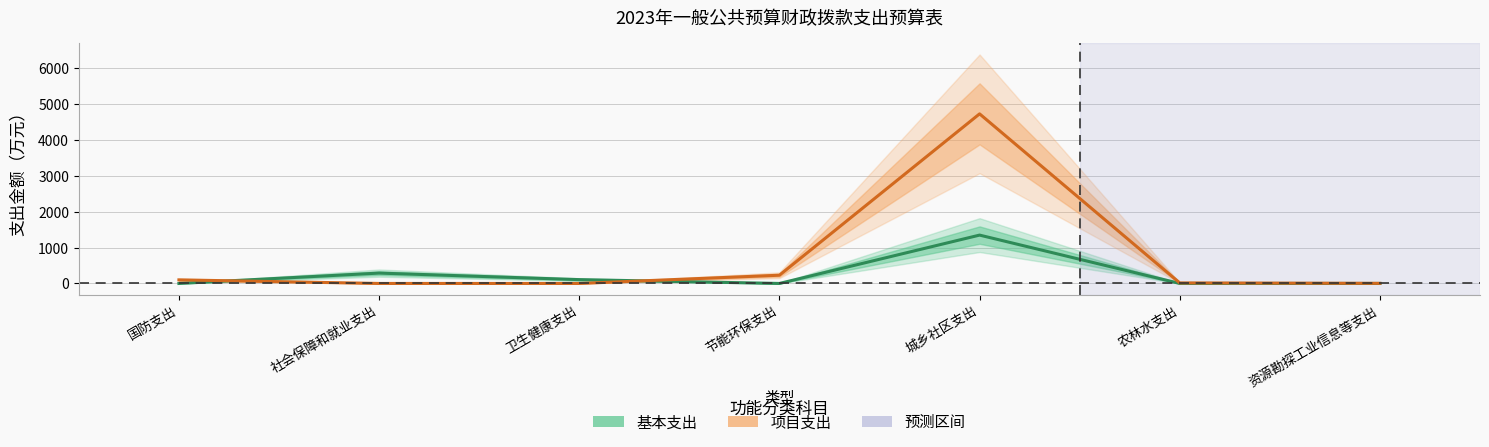

True or false: 项目支出 has more than 2 interior local peaks.

False